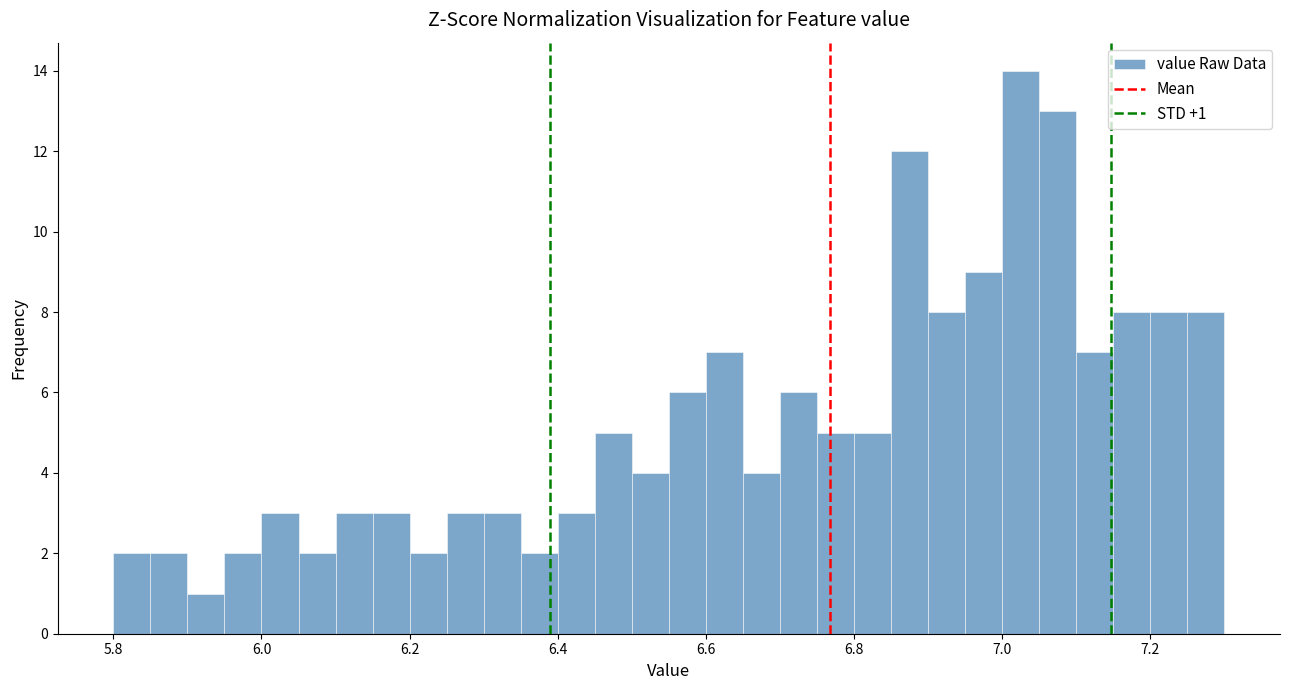

Around what value on the x-axis is the tallest bar? Give the approximate position of its centre, as read against the axis.

7.02